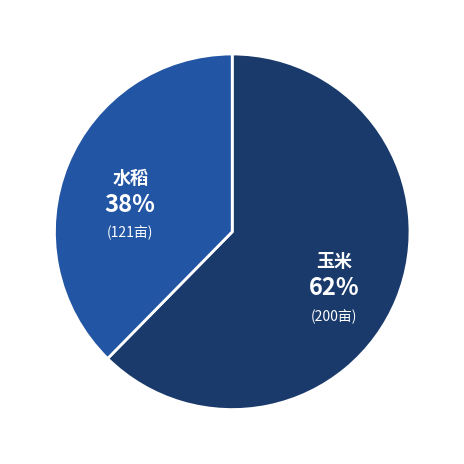

Do 水稻 and 玉米 together represent more than half of the pie?

Yes